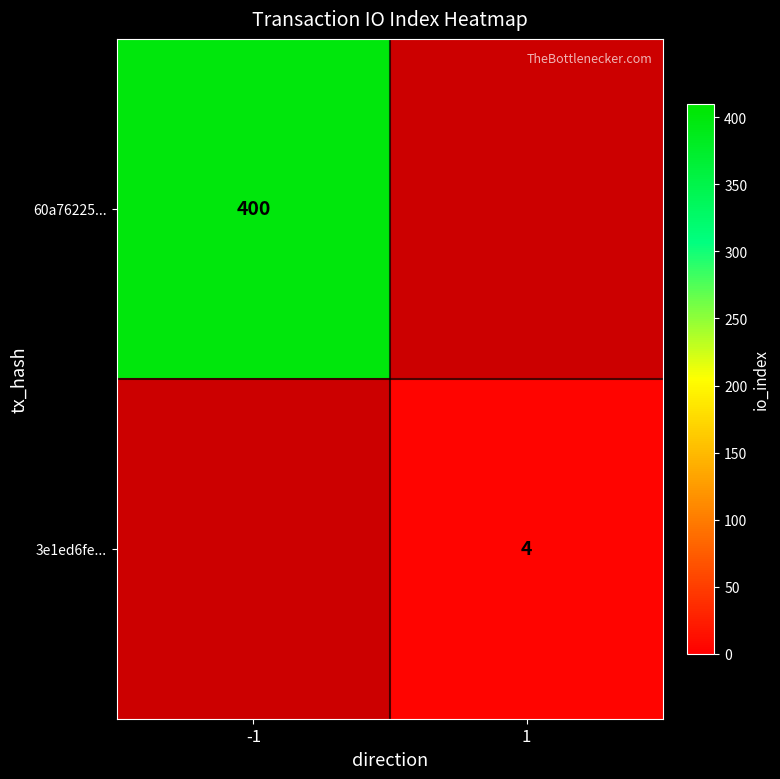

The 60a76225... series shows 713 at -1. True or false?

False